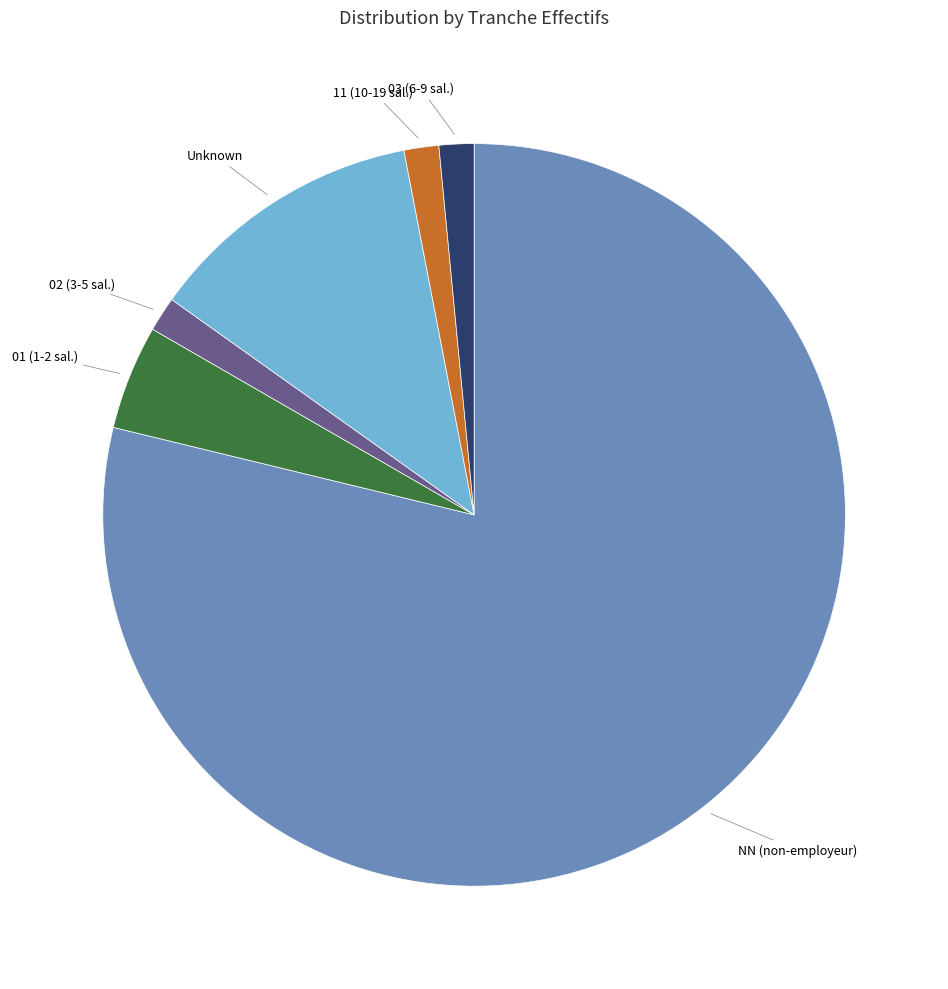

How many slices are in this pie chart?

6